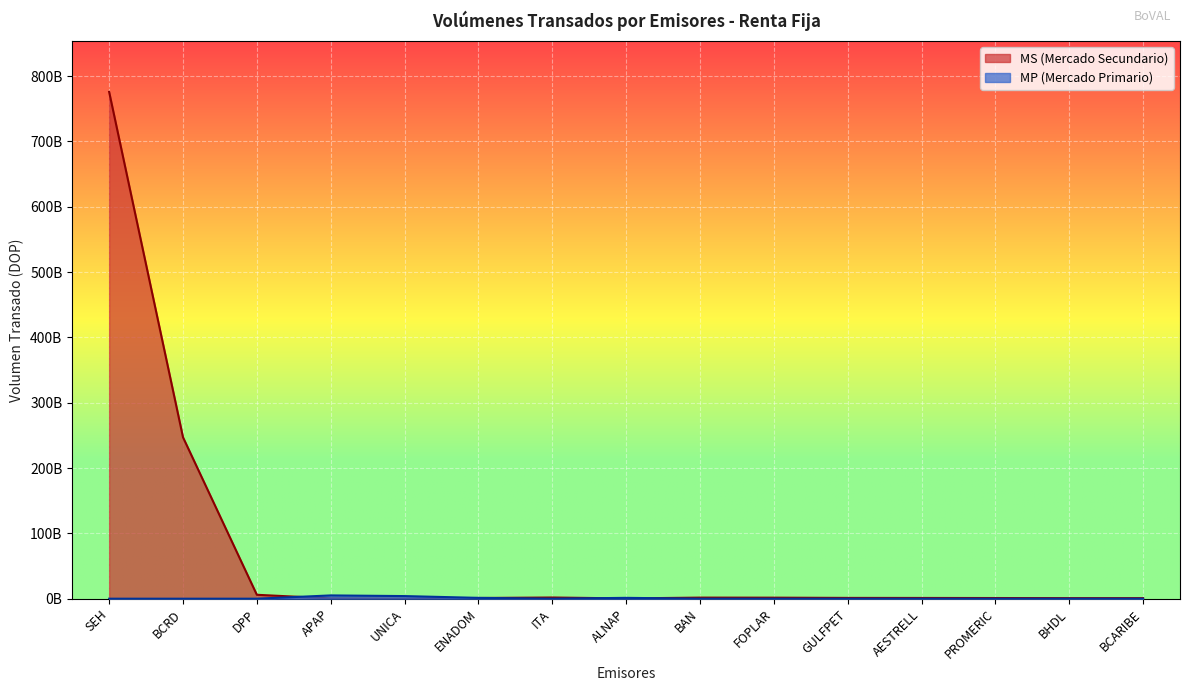

What is the difference between the maximum and minimum values in the MP (Mercado Primario) series?

5010819268.9